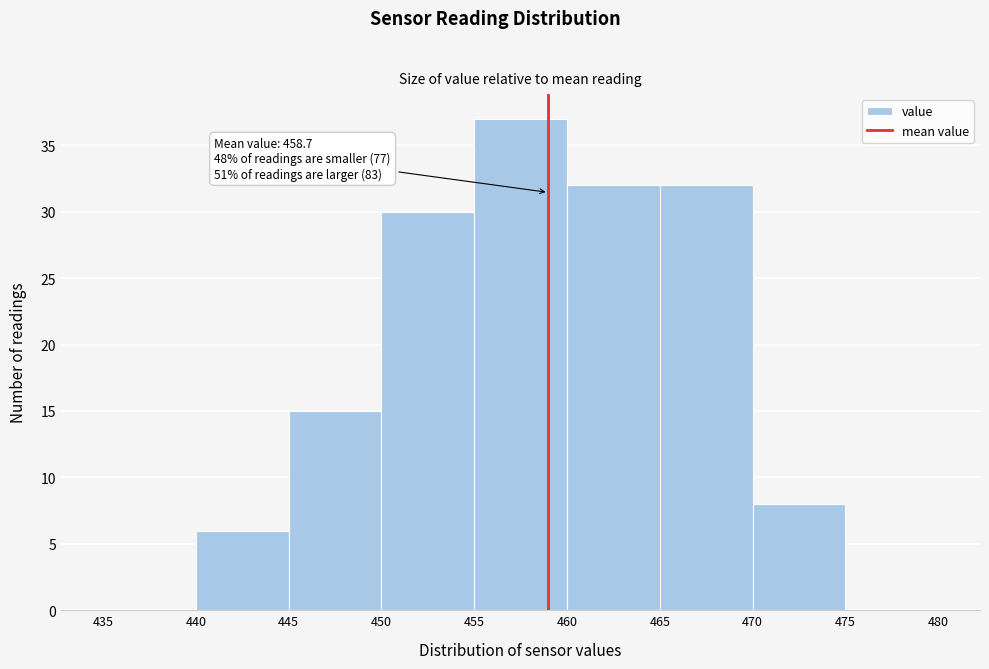

Which range on the x-axis has the tallest bar?

455 to 460